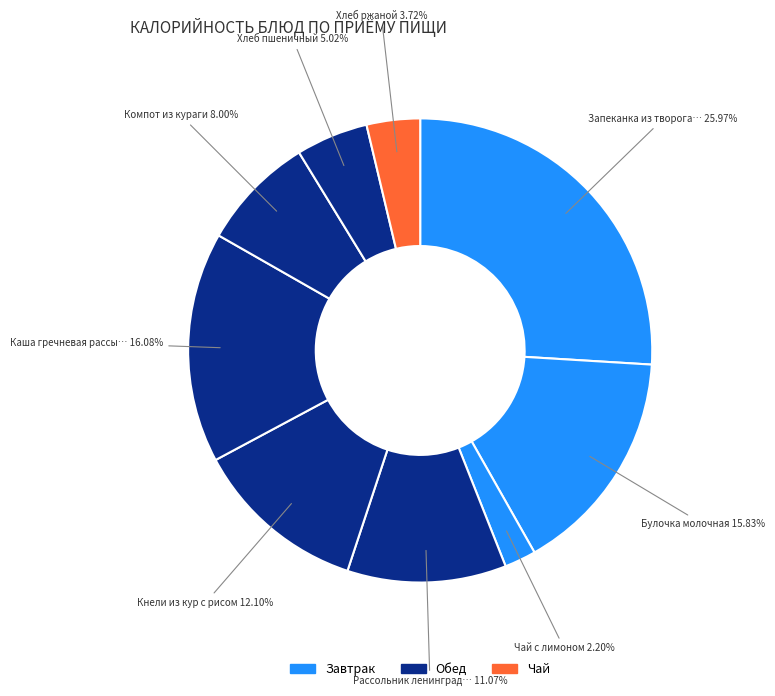

Count the number of slices in the pie.

9